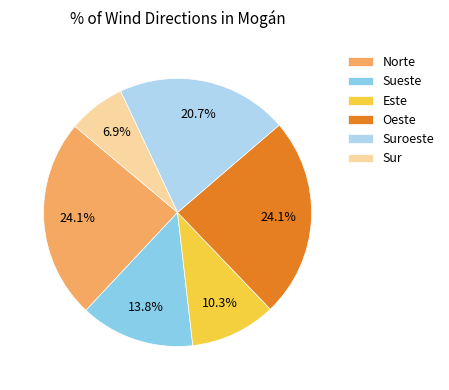

What is the smallest slice in the pie chart?

Sur